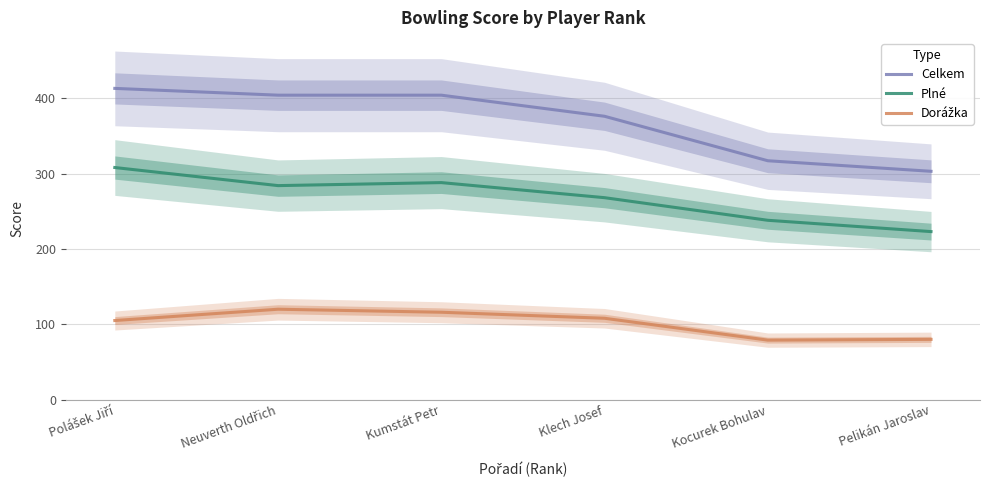

Reading left to right, list all the values displayed in this chart.

Celkem: Polášek Jiří=413	Neuverth Oldřich=404	Kumstát Petr=404	Klech Josef=376	Kocurek Bohulav=317	Pelikán Jaroslav=303
Plné: Polášek Jiří=308	Neuverth Oldřich=284	Kumstát Petr=288	Klech Josef=268	Kocurek Bohulav=238	Pelikán Jaroslav=223
Dorážka: Polášek Jiří=105	Neuverth Oldřich=120	Kumstát Petr=116	Klech Josef=108	Kocurek Bohulav=79	Pelikán Jaroslav=80